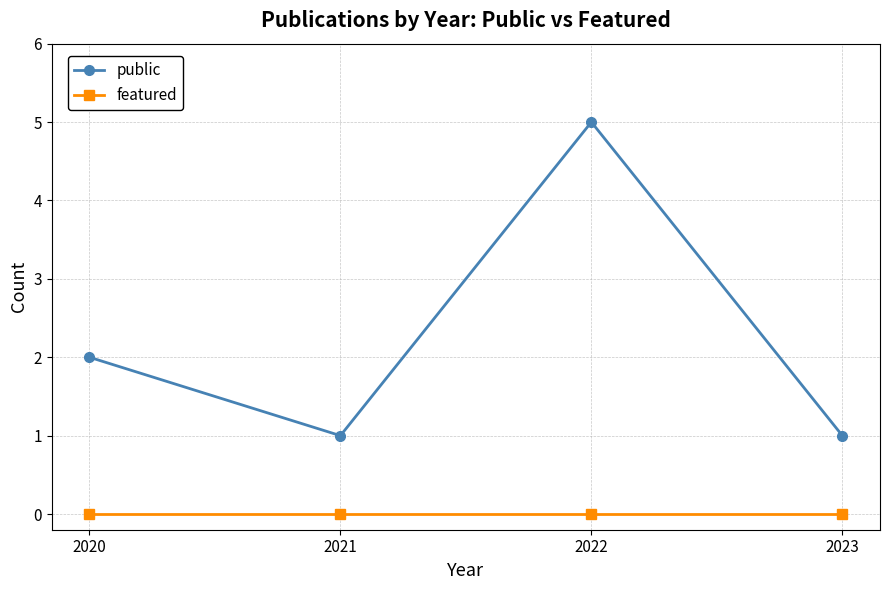

True or false: featured and public intersect in this chart.

False